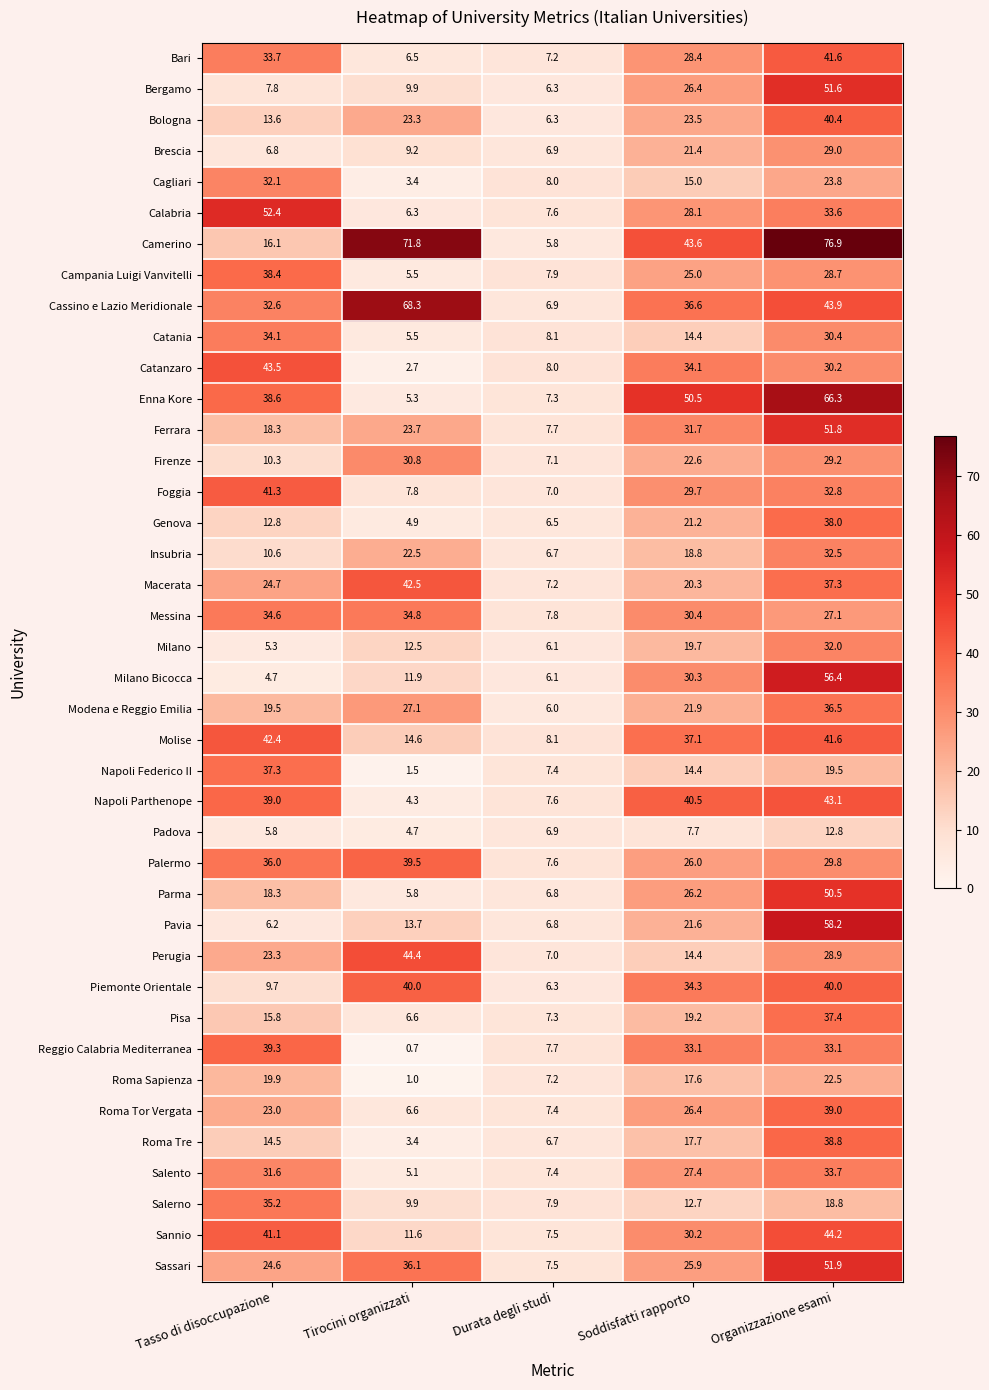

What value does the Cassino e Lazio Meridionale series have at Durata degli studi?

6.9